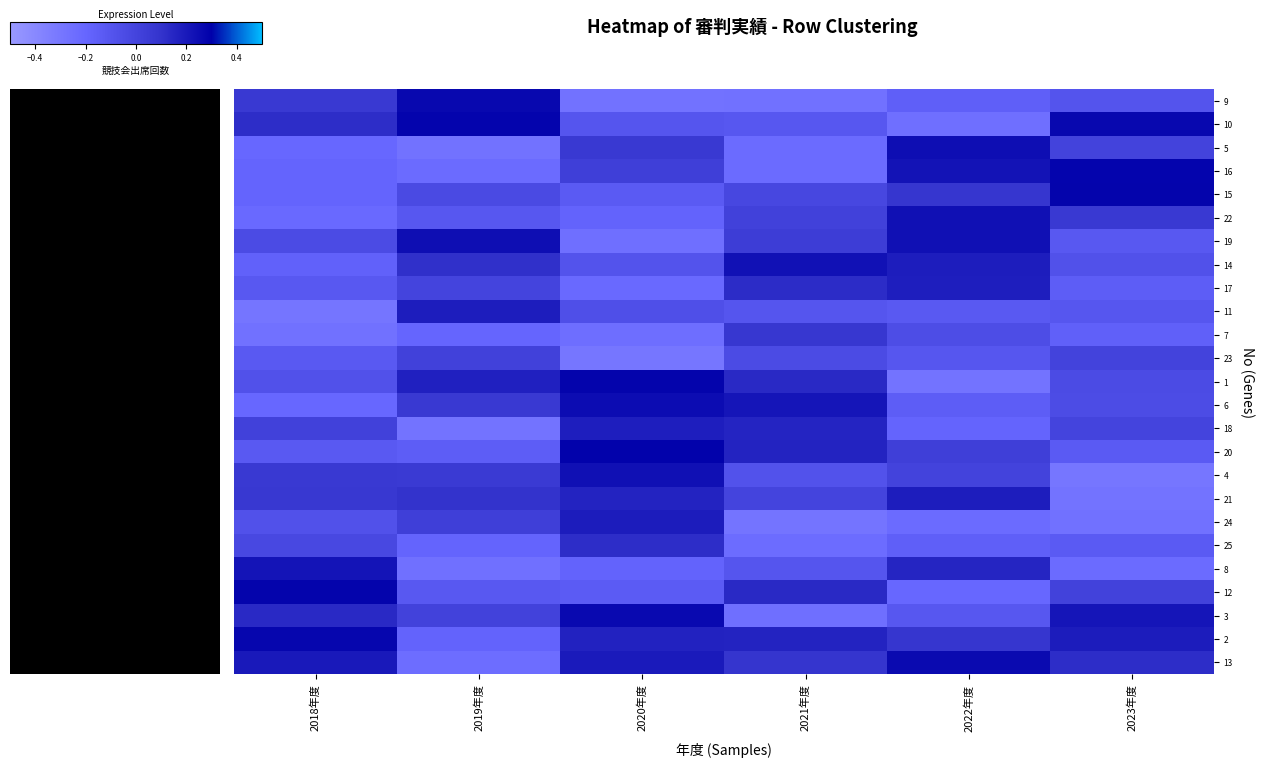

Reading left to right, what are all the values shown in this chart?

9: 2018年度=0.1	2019年度=0.3	2020年度=-0.3	2021年度=-0.3	2022年度=-0.2	2023年度=-0.1
10: 2018年度=0.1	2019年度=0.3	2020年度=-0.1	2021年度=-0.1	2022年度=-0.3	2023年度=0.3
5: 2018年度=-0.2	2019年度=-0.3	2020年度=0.1	2021年度=-0.2	2022年度=0.2	2023年度=0.0
16: 2018年度=-0.2	2019年度=-0.2	2020年度=0.0	2021年度=-0.2	2022年度=0.2	2023年度=0.3
15: 2018年度=-0.2	2019年度=-0.0	2020年度=-0.1	2021年度=-0.0	2022年度=0.1	2023年度=0.3
22: 2018年度=-0.2	2019年度=-0.1	2020年度=-0.2	2021年度=0.0	2022年度=0.2	2023年度=0.1
19: 2018年度=-0.0	2019年度=0.2	2020年度=-0.3	2021年度=0.0	2022年度=0.2	2023年度=-0.1
14: 2018年度=-0.2	2019年度=0.1	2020年度=-0.1	2021年度=0.2	2022年度=0.2	2023年度=-0.1
17: 2018年度=-0.1	2019年度=-0.0	2020年度=-0.2	2021年度=0.1	2022年度=0.2	2023年度=-0.1
11: 2018年度=-0.3	2019年度=0.2	2020年度=-0.1	2021年度=-0.1	2022年度=-0.1	2023年度=-0.1
7: 2018年度=-0.3	2019年度=-0.2	2020年度=-0.2	2021年度=0.1	2022年度=-0.1	2023年度=-0.2
23: 2018年度=-0.1	2019年度=0.0	2020年度=-0.3	2021年度=-0.0	2022年度=-0.1	2023年度=0.0
1: 2018年度=-0.1	2019年度=0.2	2020年度=0.3	2021年度=0.1	2022年度=-0.3	2023年度=-0.0
6: 2018年度=-0.2	2019年度=0.1	2020年度=0.3	2021年度=0.2	2022年度=-0.2	2023年度=-0.0
18: 2018年度=0.0	2019年度=-0.3	2020年度=0.2	2021年度=0.2	2022年度=-0.2	2023年度=-0.0
20: 2018年度=-0.1	2019年度=-0.1	2020年度=0.3	2021年度=0.2	2022年度=0.0	2023年度=-0.1
4: 2018年度=0.1	2019年度=0.1	2020年度=0.2	2021年度=-0.1	2022年度=0.0	2023年度=-0.3
21: 2018年度=0.1	2019年度=0.1	2020年度=0.2	2021年度=-0.0	2022年度=0.2	2023年度=-0.3
24: 2018年度=-0.1	2019年度=0.0	2020年度=0.2	2021年度=-0.3	2022年度=-0.2	2023年度=-0.3
25: 2018年度=-0.0	2019年度=-0.2	2020年度=0.1	2021年度=-0.2	2022年度=-0.2	2023年度=-0.1
8: 2018年度=0.2	2019年度=-0.3	2020年度=-0.2	2021年度=-0.1	2022年度=0.2	2023年度=-0.2
12: 2018年度=0.3	2019年度=-0.1	2020年度=-0.1	2021年度=0.1	2022年度=-0.2	2023年度=0.0
3: 2018年度=0.1	2019年度=0.0	2020年度=0.3	2021年度=-0.3	2022年度=-0.1	2023年度=0.2
2: 2018年度=0.3	2019年度=-0.2	2020年度=0.2	2021年度=0.2	2022年度=0.1	2023年度=0.2
13: 2018年度=0.2	2019年度=-0.2	2020年度=0.2	2021年度=0.1	2022年度=0.3	2023年度=0.1